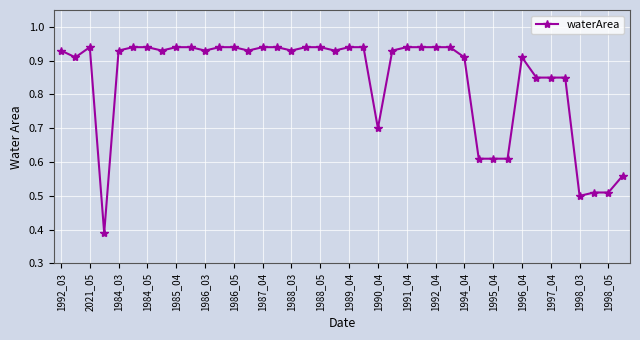

Count the values in the range 0 to 1.

40